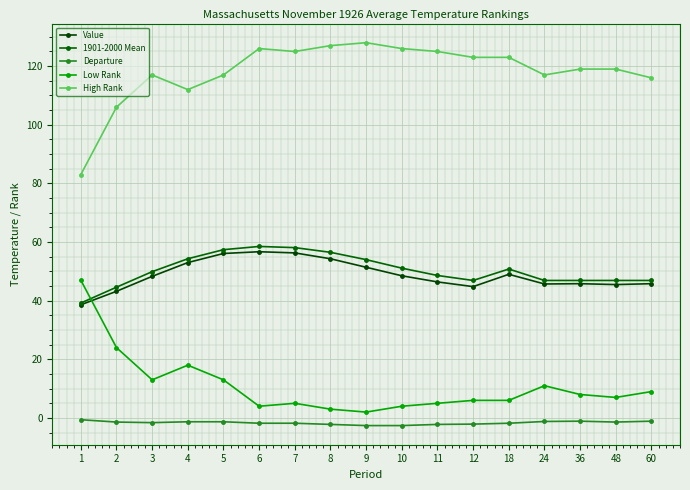

Which category has the highest value across all series?

9